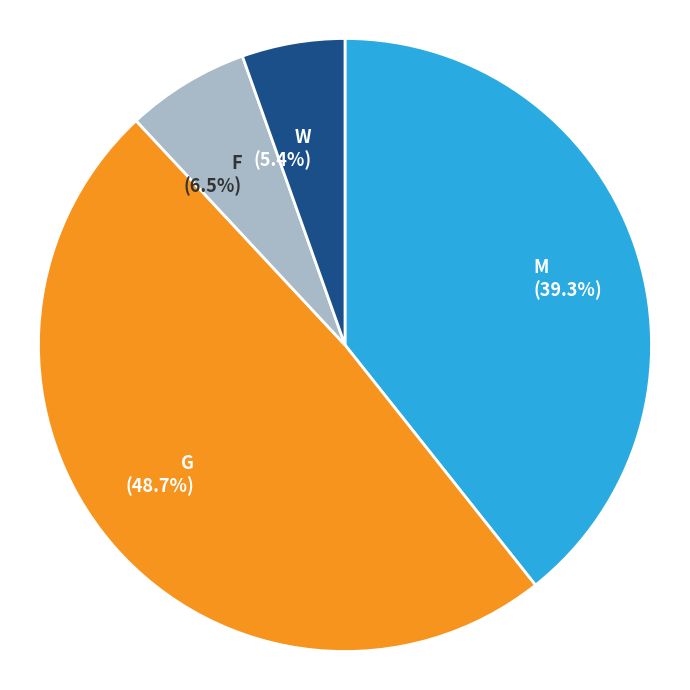

To the nearest percent, what is the difference between the largest and smallest slice percentages?

43%